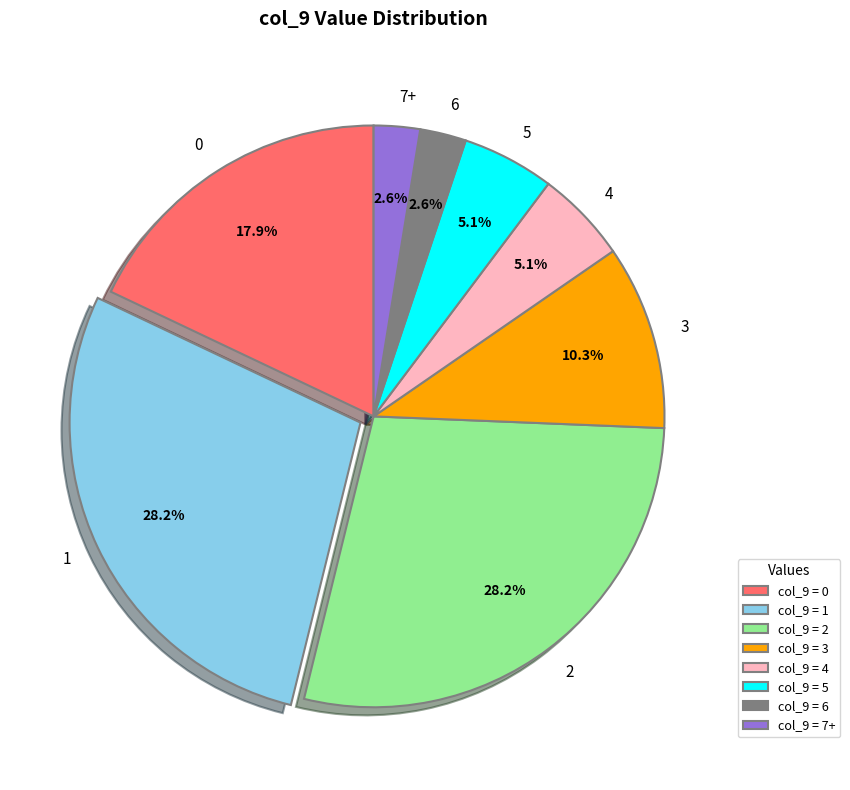

How many segments does this pie chart have?

8